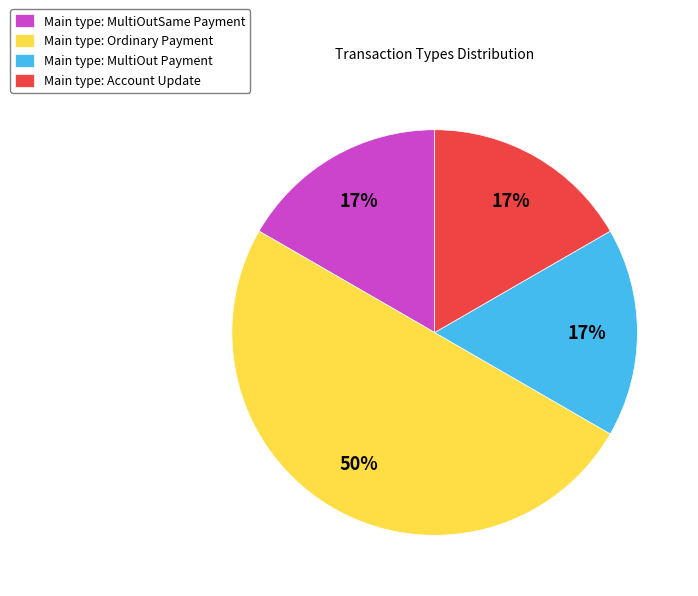

To the nearest percent, what percentage of the pie is Main type: Ordinary Payment?

50%